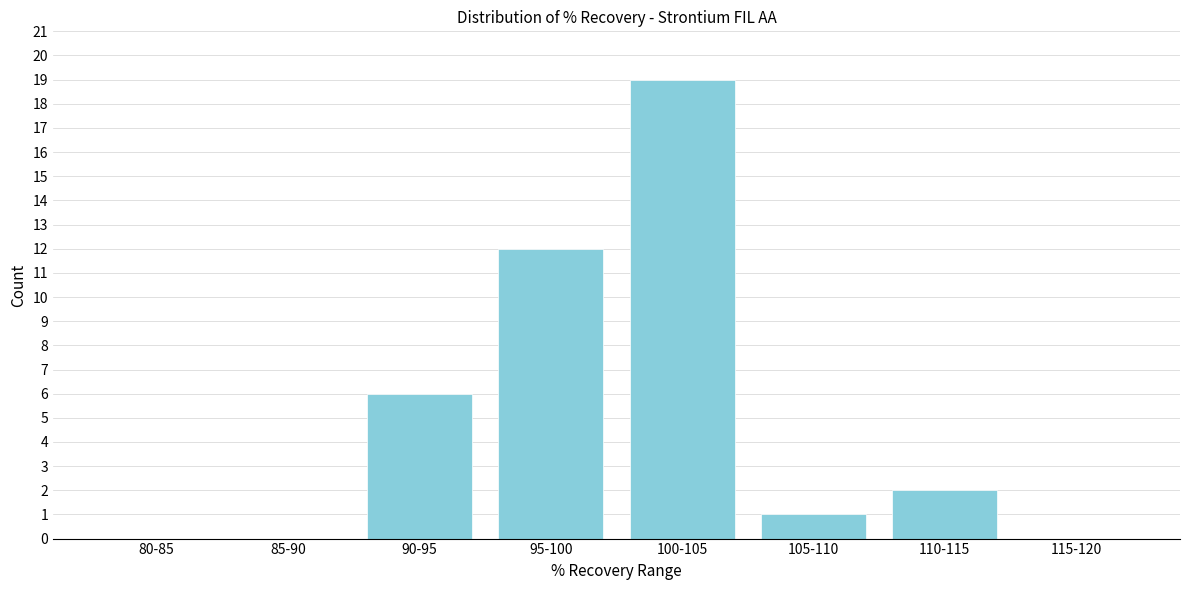

Reading left to right, extract all data points from this chart.

80-85=0	85-90=0	90-95=6	95-100=12	100-105=19	105-110=1	110-115=2	115-120=0